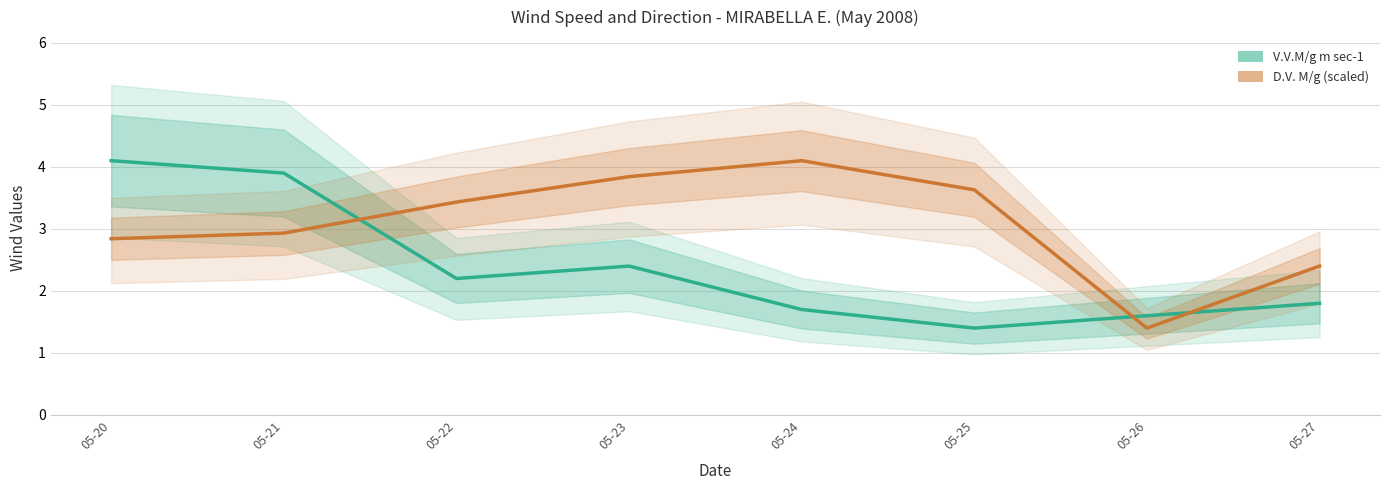

Count the number of categories in the chart.

8